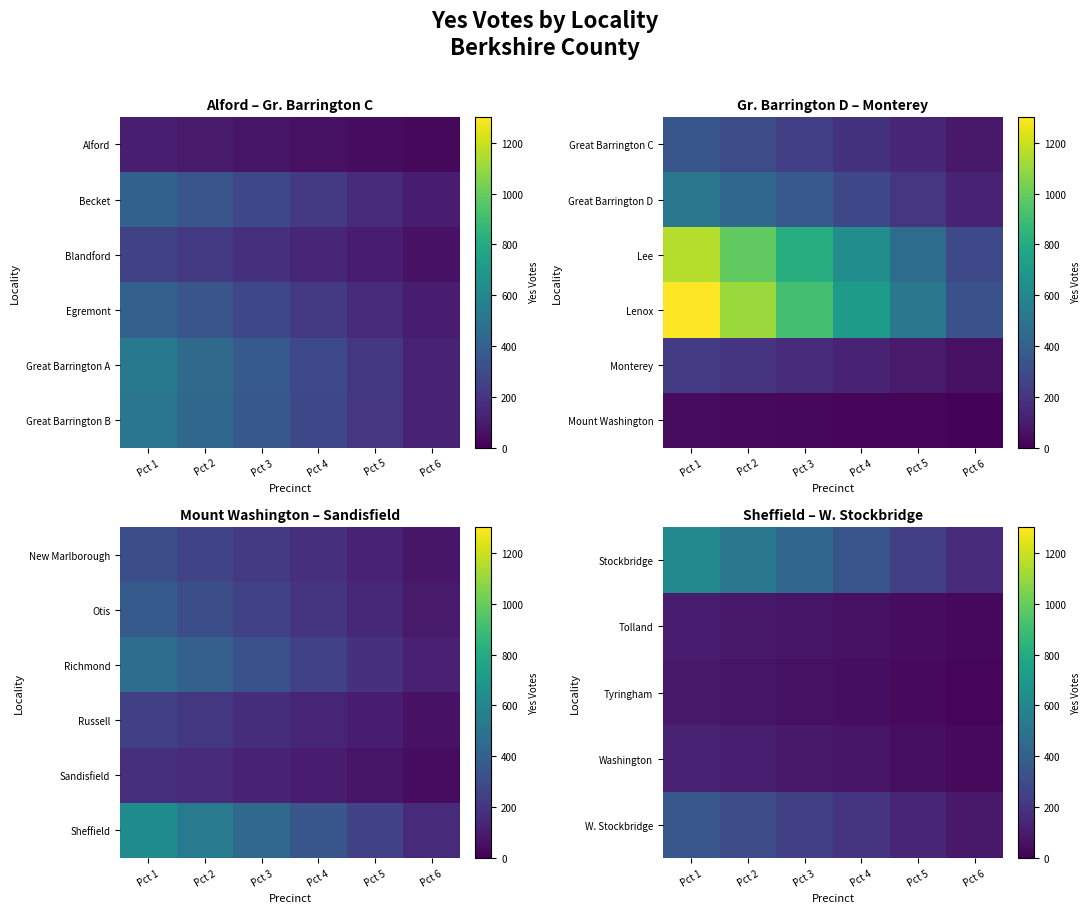

At which category is the sum across all series the highest?

Pct 1